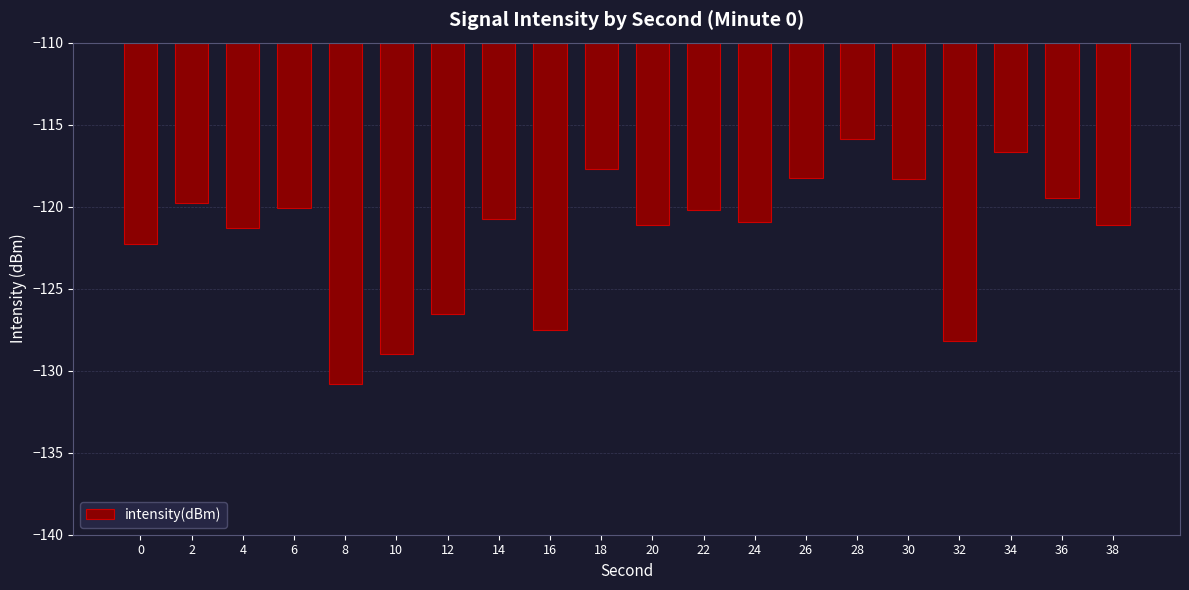

What is the sum of the values at 26 and 30?

-236.6